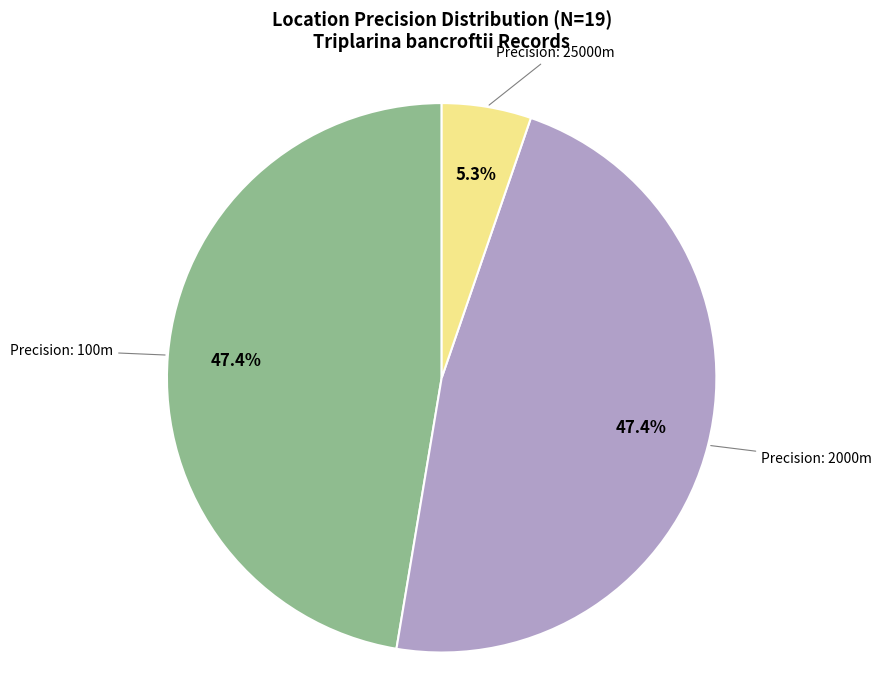

To the nearest percent, what is the average slice percentage?

33%